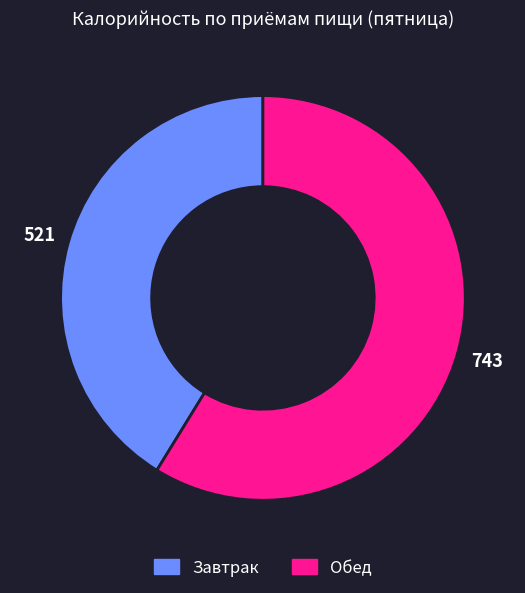

Which category accounts for the majority?

Обед